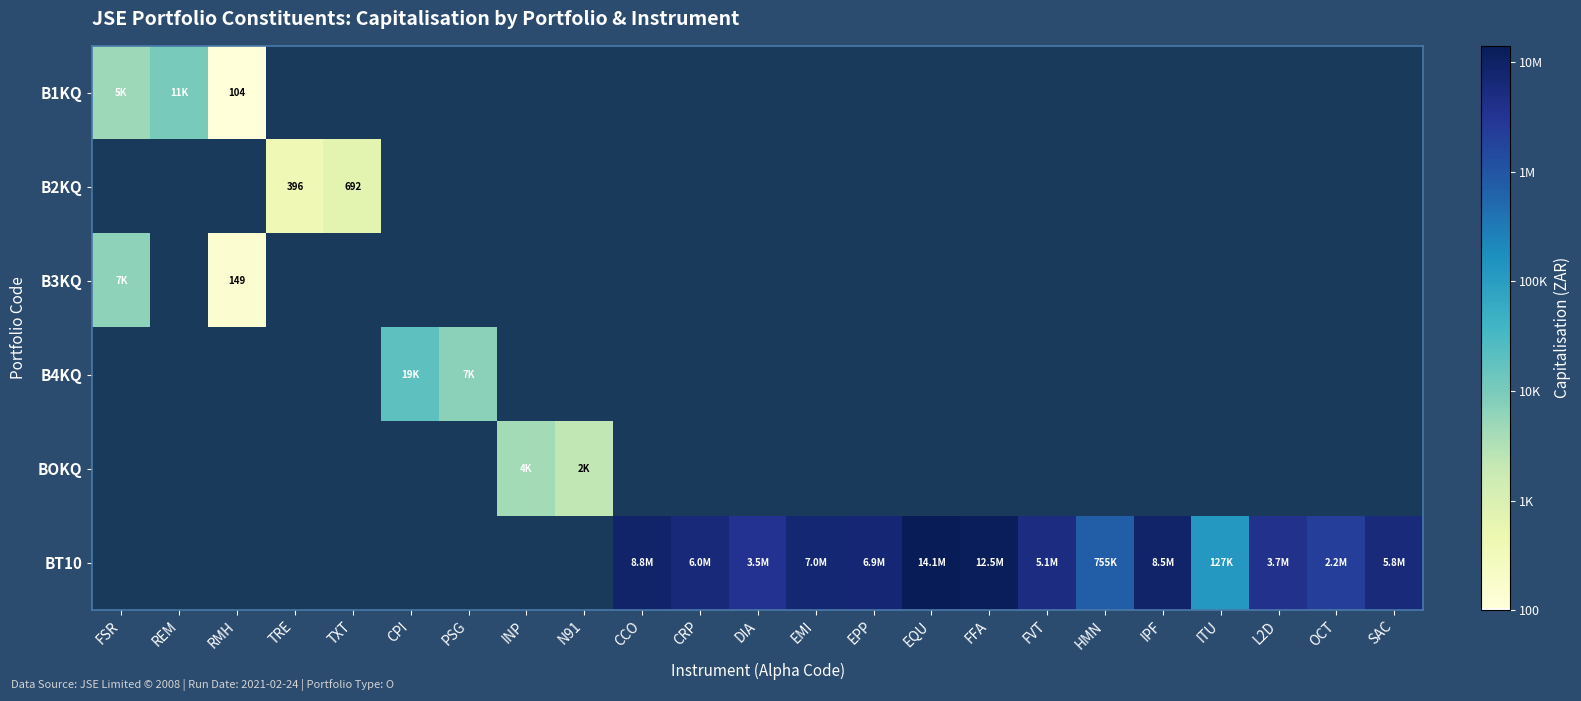

How many positive values does the B2KQ series have?

2